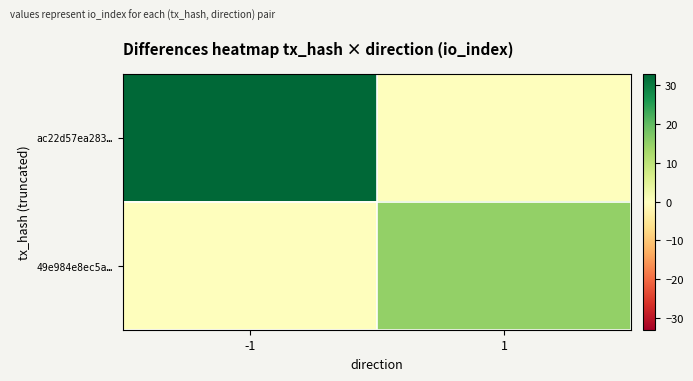

What is the total value across all series at 1?

15